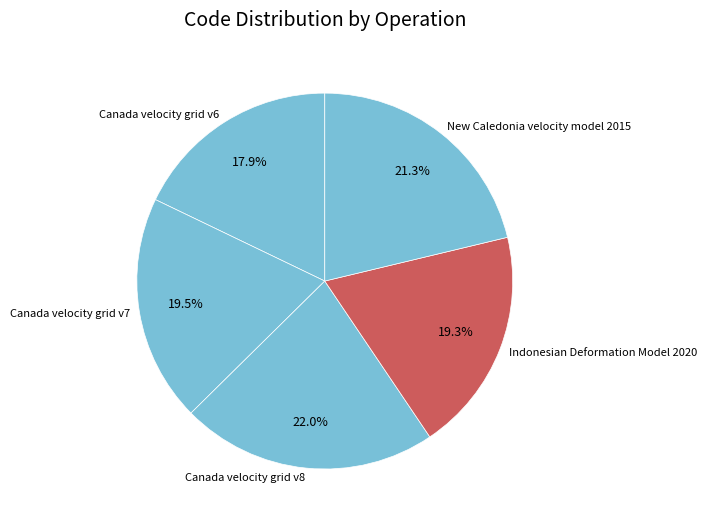

What is the total percentage of Canada velocity grid v7 and Canada velocity grid v6?

37.4%